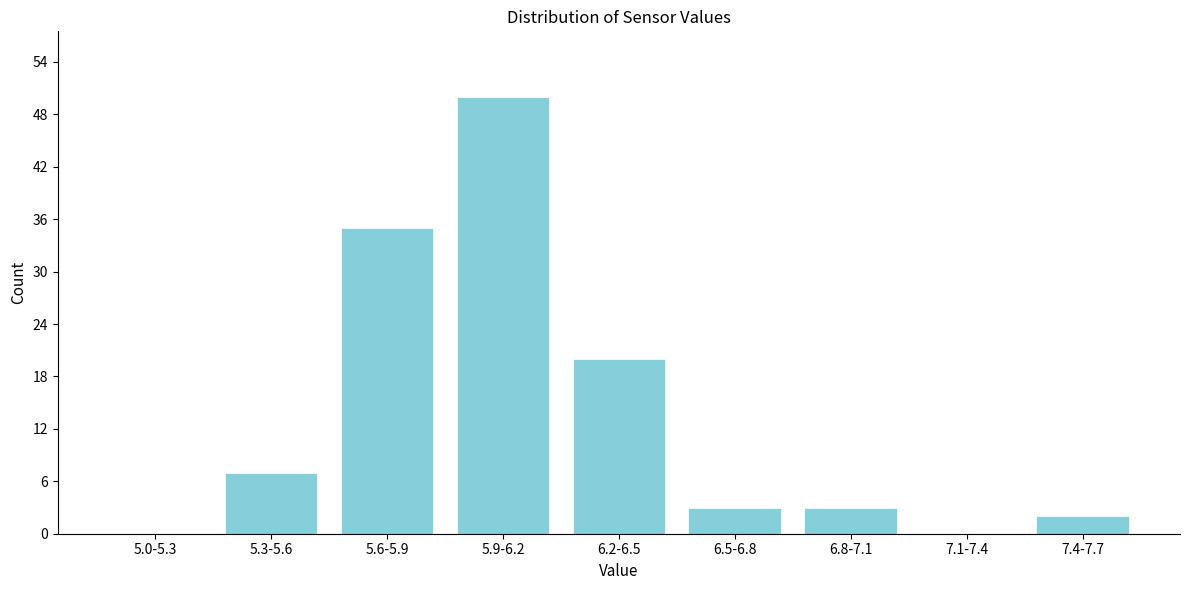

Reading left to right, transcribe all the data shown in this chart.

5.0-5.3=0	5.3-5.6=7	5.6-5.9=35	5.9-6.2=50	6.2-6.5=20	6.5-6.8=3	6.8-7.1=3	7.1-7.4=0	7.4-7.7=2